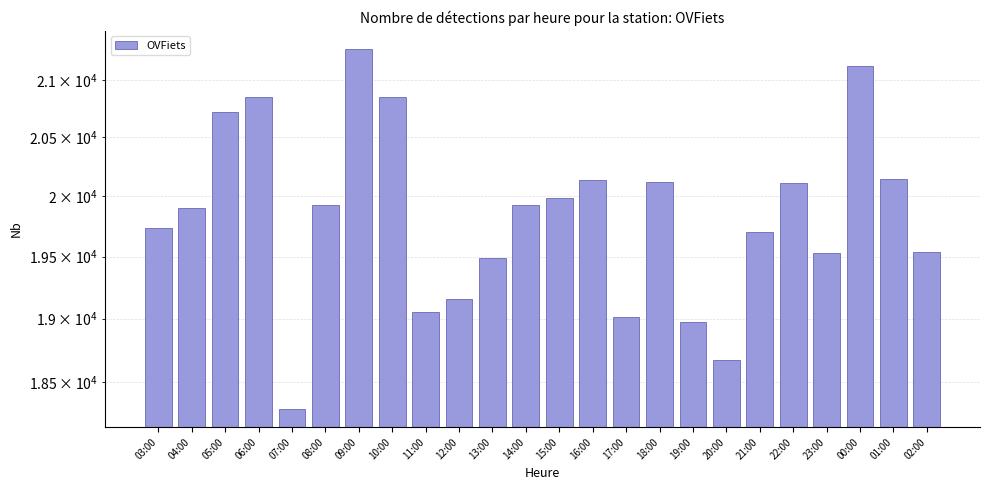

Reading left to right, list all the values displayed in this chart.

19734	19903	20720	20852	18294	19924	21274	20847	19051	19158	19489	19925	19989	20136	19013	20117	18975	18675	19701	20108	19528	21123	20144	19540